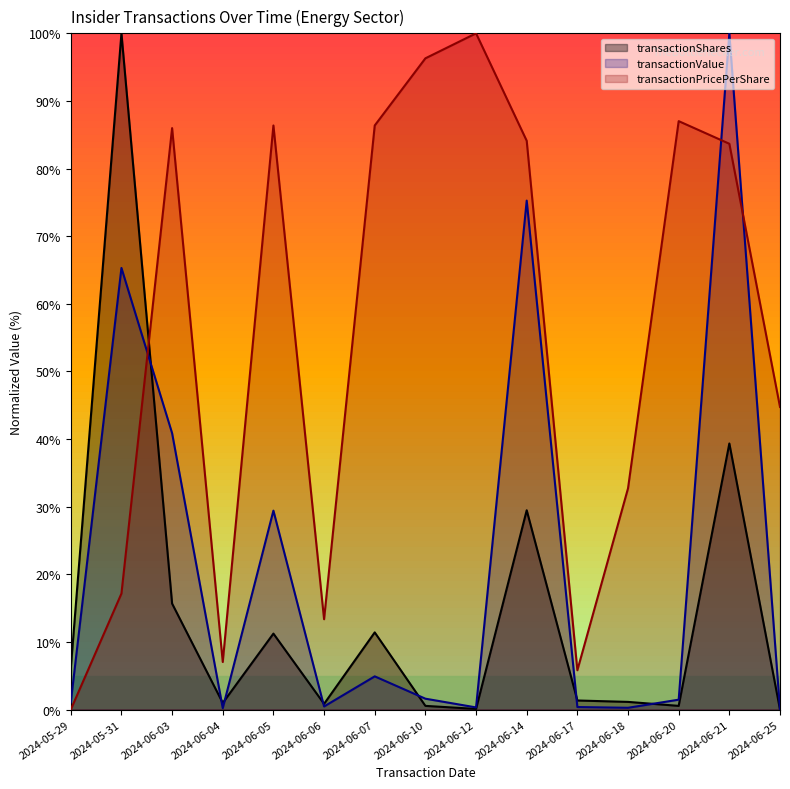

What is the difference between the second highest and minimum values in the transactionPricePerShare series?

96.3